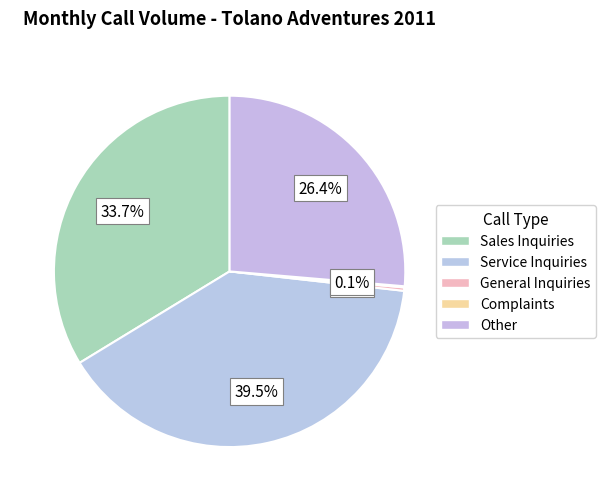

Do Service Inquiries and General Inquiries together represent more than half of the pie?

No